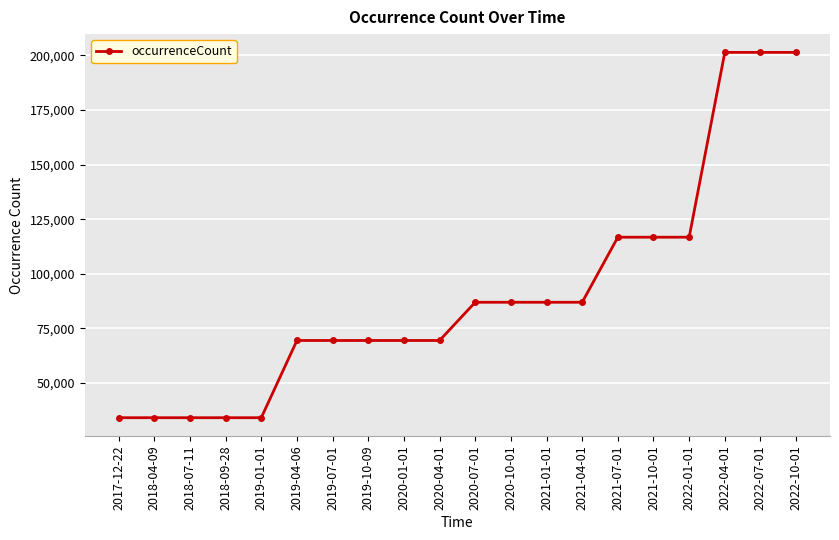

What is the label of the 17th point from the left?

2022-01-01